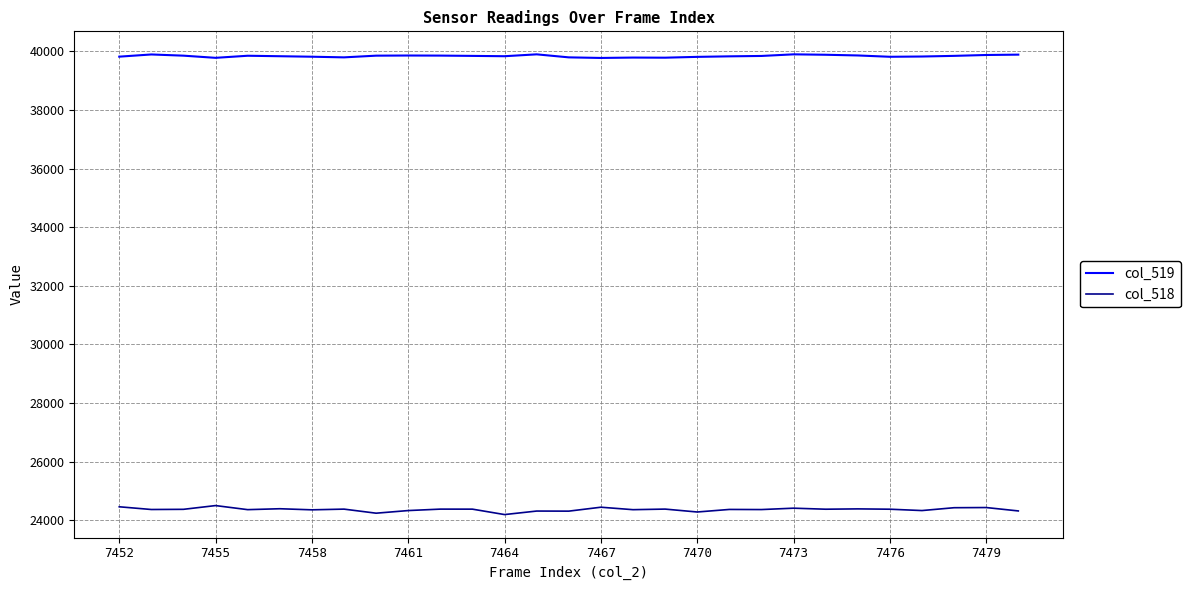

Rank the series by their maximum value, from lowest to highest.

col_518, col_519